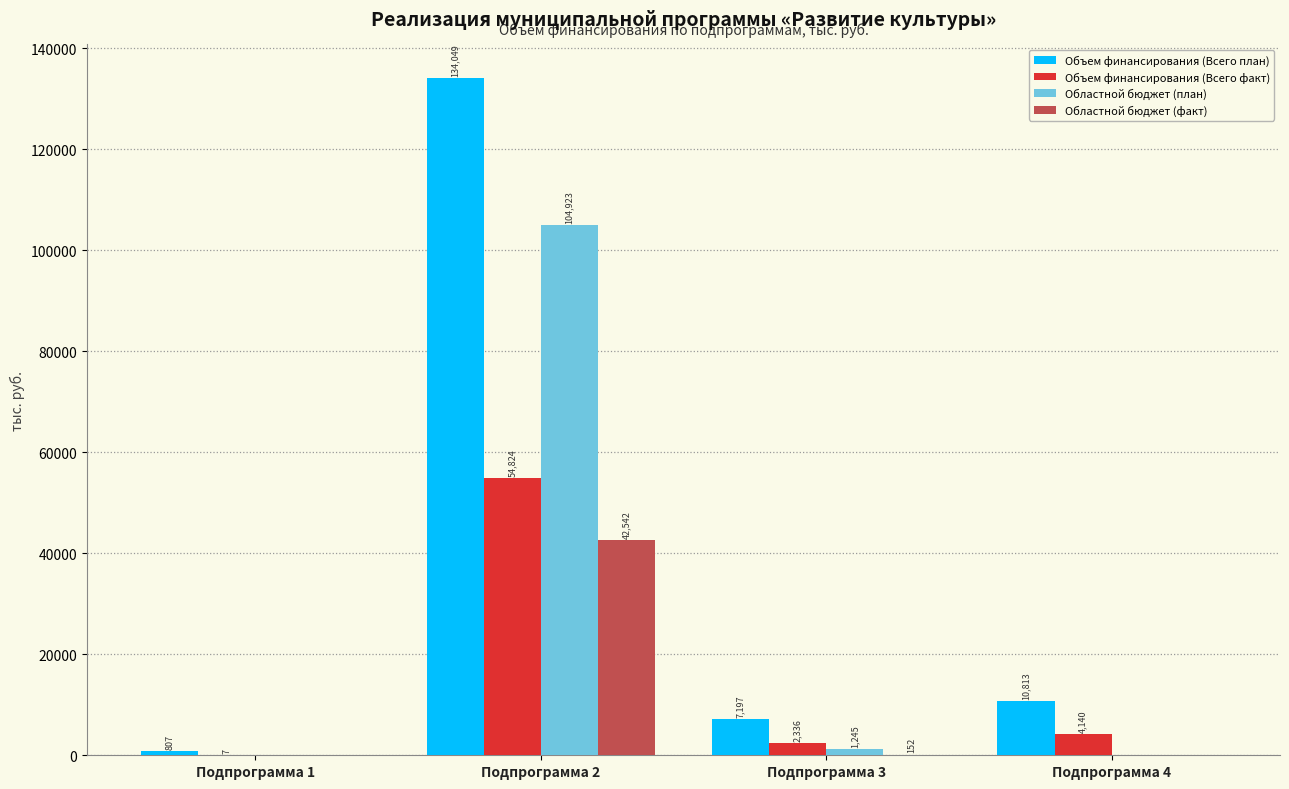

Is it true that Областной бюджет (план) equals 1244.7 at Подпрограмма 3?

True